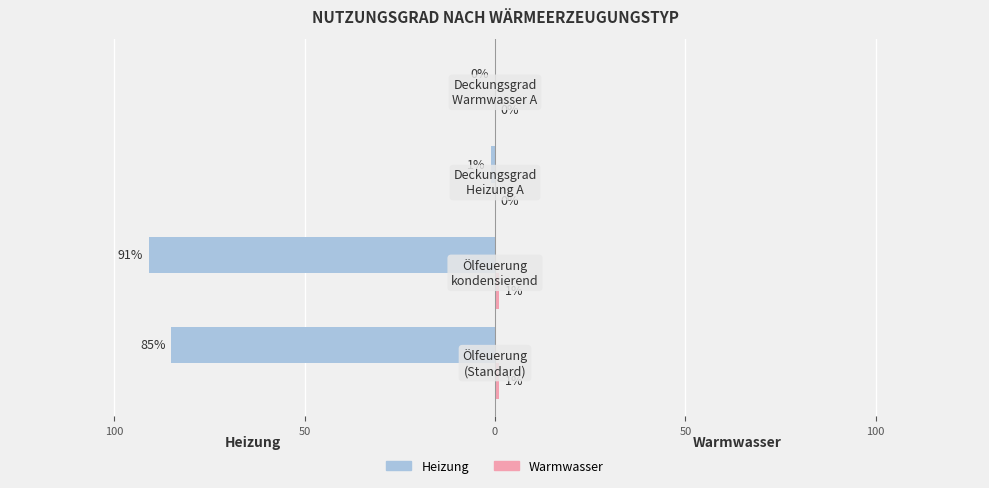

How many data points in Warmwasser are less than 1?

2